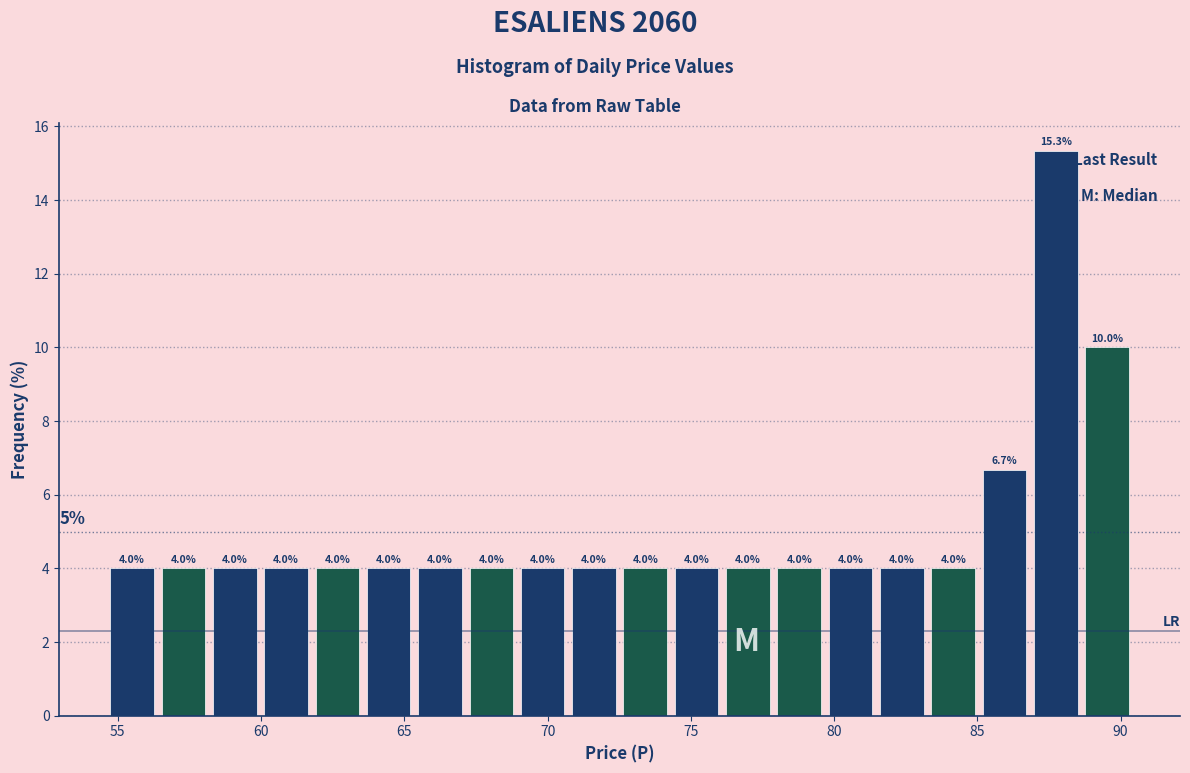

Around what value on the x-axis is the tallest bar? Give the approximate position of its centre, as read against the axis.

87.5